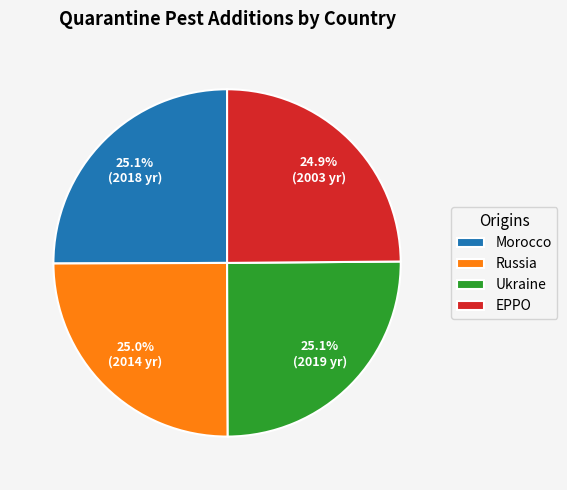

What portion of the pie excludes Russia?

75.0%